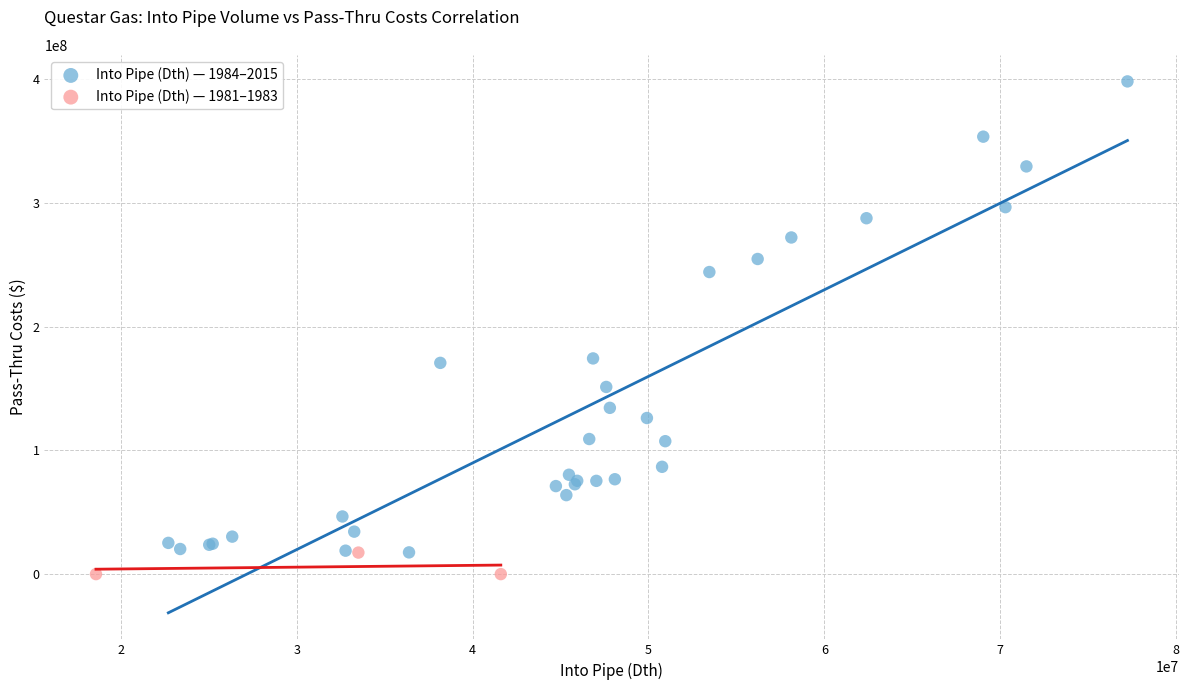

Which series reaches the maximum Y coordinate?

Into Pipe (Dth) — 1984–2015